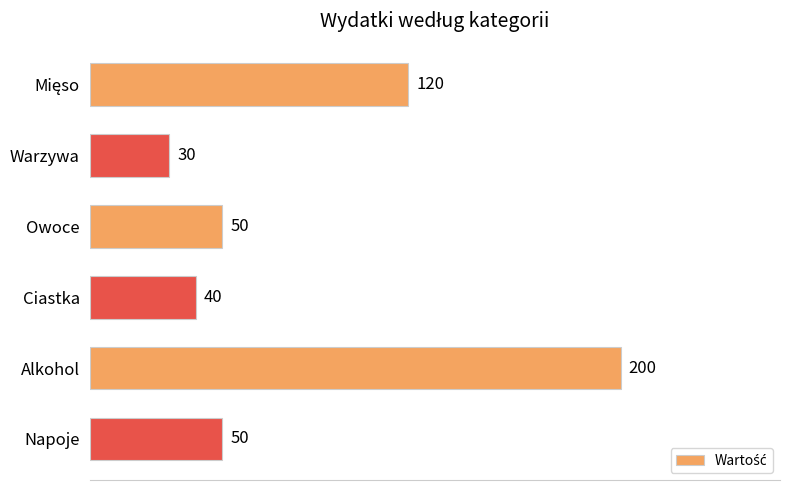

What is the difference between the second highest and second lowest values?

80